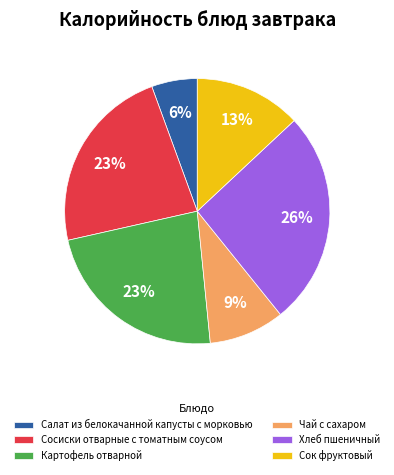

Which slice is the largest?

Хлеб пшеничный